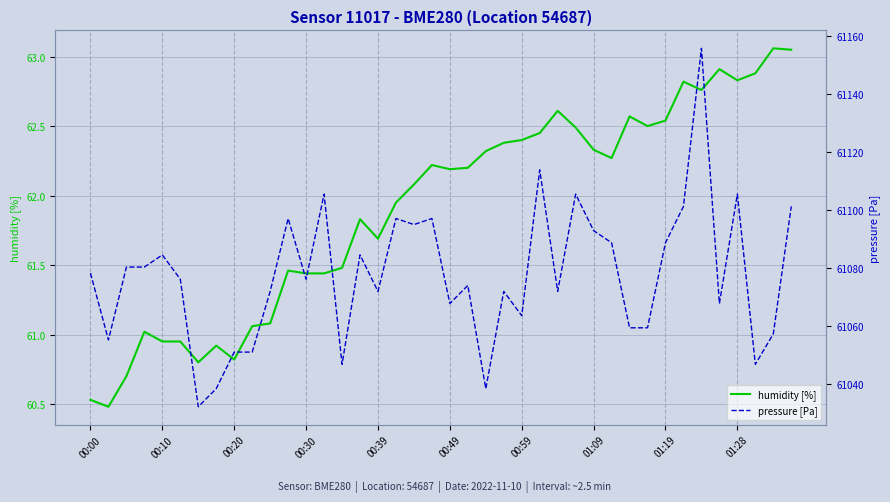

Count the number of data series in this chart.

2